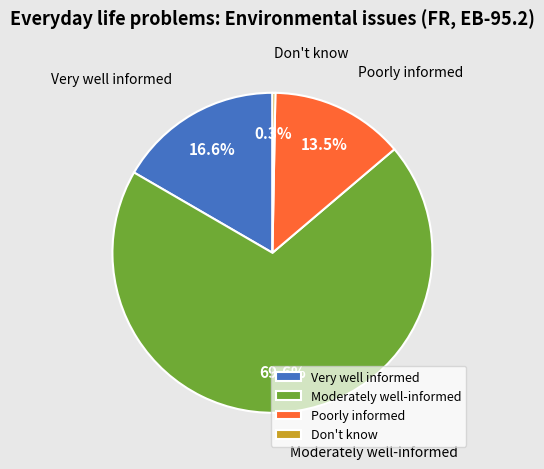

Rank the categories by value from lowest to highest.

Don't know, Poorly informed, Very well informed, Moderately well-informed